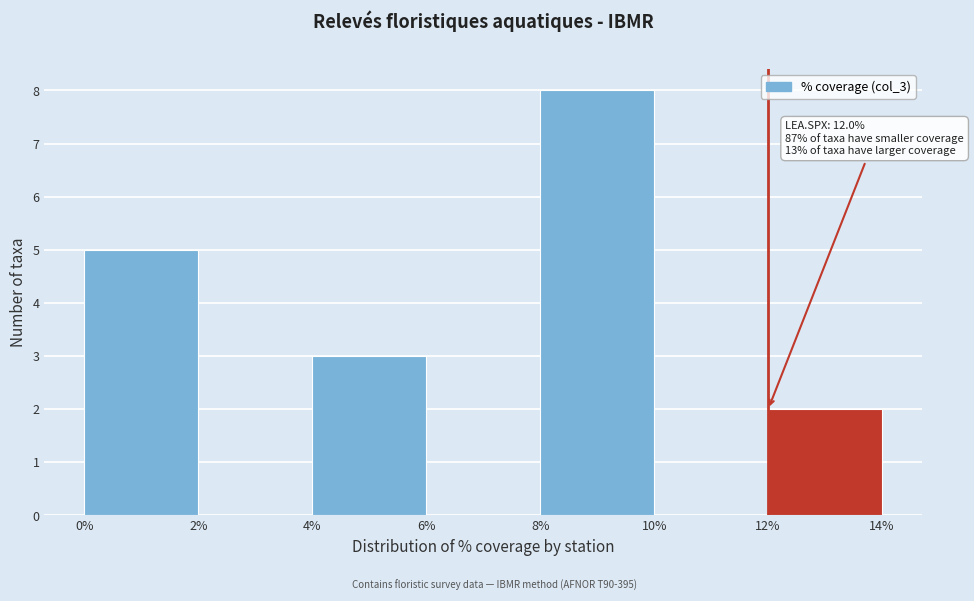

Which range on the x-axis has the tallest bar?

8% to 10%